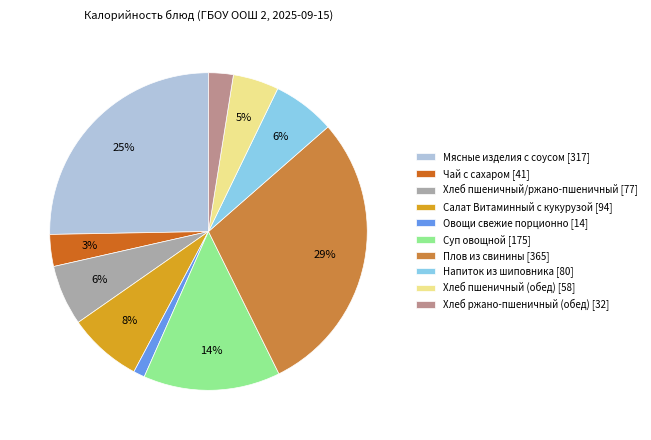

The Салат Витаминный с кукурузой slice represents 8% of the pie. True or false?

True